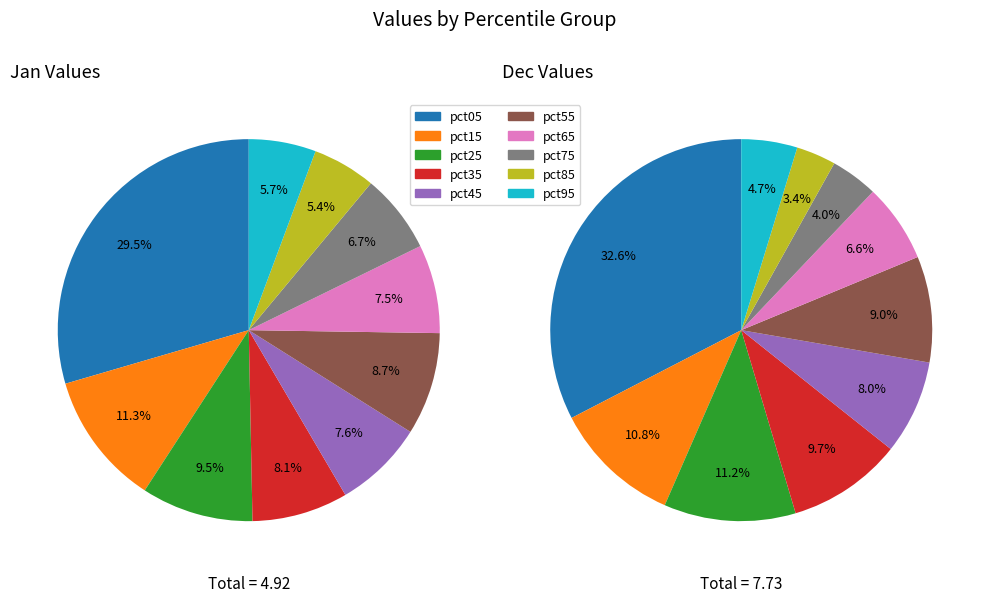

The 5 slice represents 18% of the pie. True or false?

False